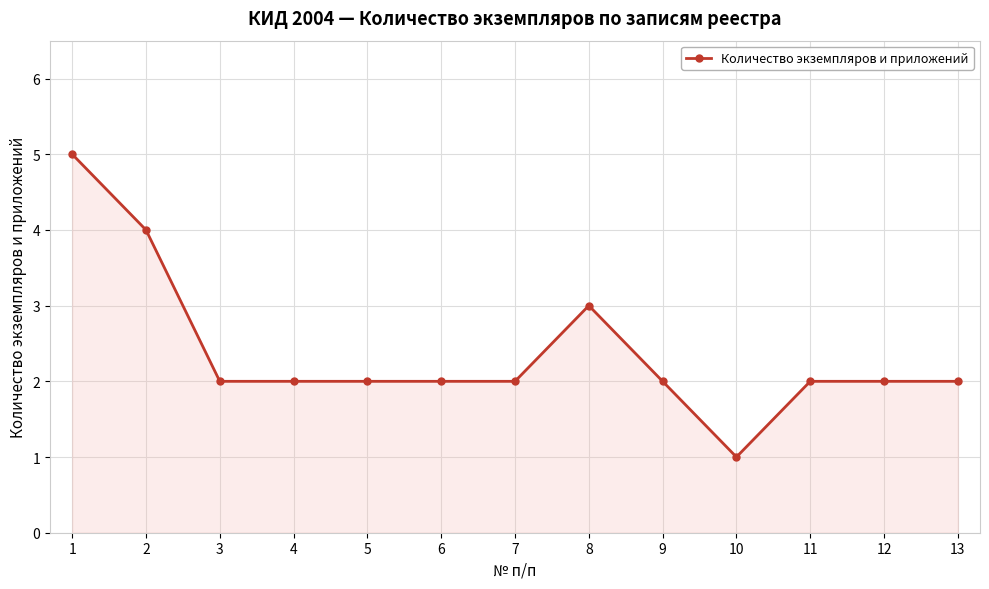

Which category has the lowest value across all series?

10